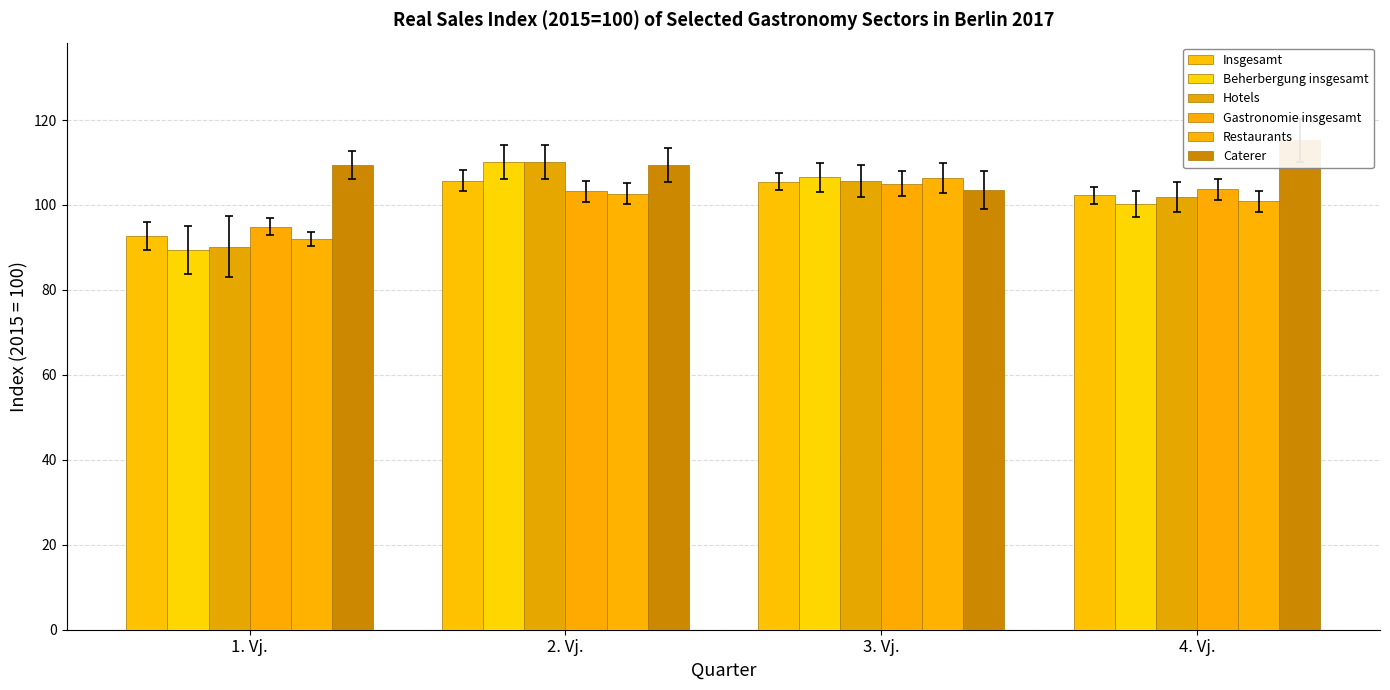

True or false: Restaurants has a value of 100.9 at 4. Vj..

True